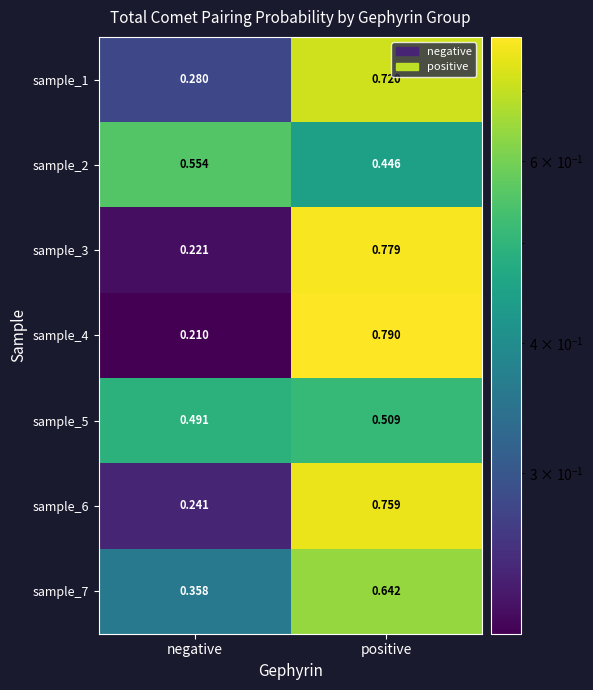

At which category is the sum across all series the highest?

positive